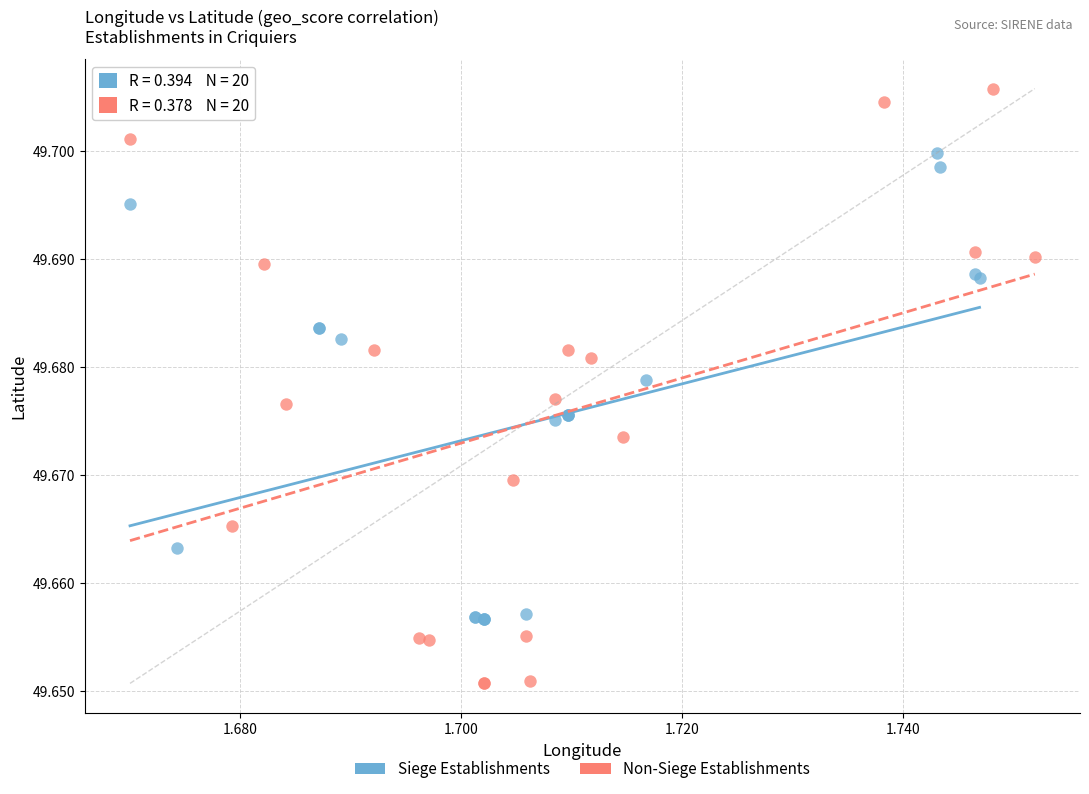

Which series contains the lowest Y value?

Non-Siege Establishments